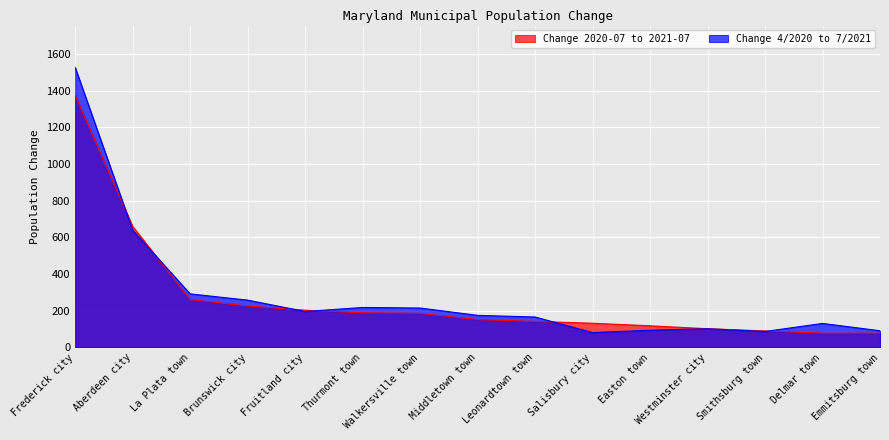

Where is the first local minimum for Change 4/2020 to 7/2021?

Fruitland city